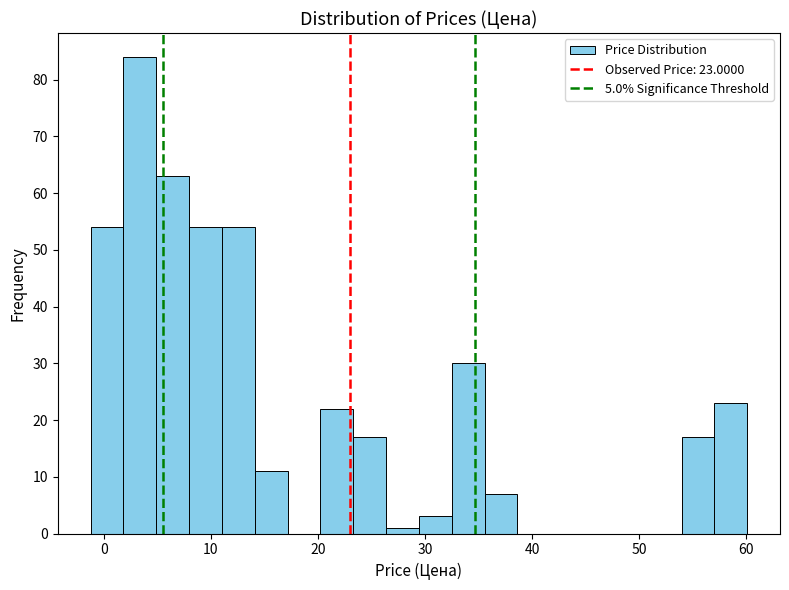

Read against the x-axis, roughly where is the centre of the tallest bar?

3